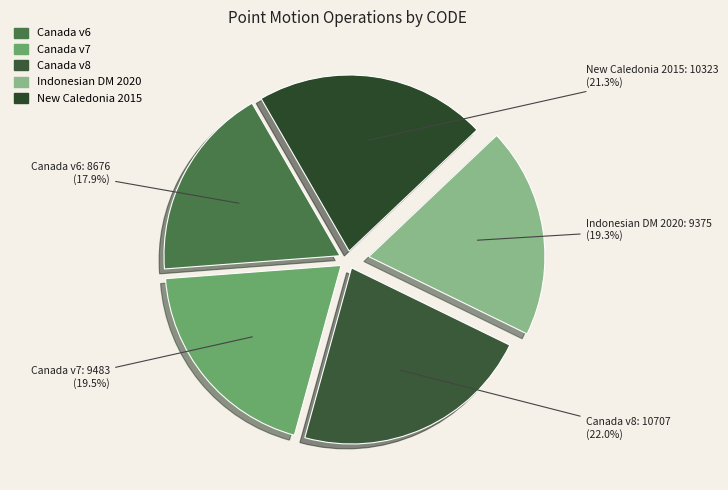

Is there a majority slice in this chart?

No